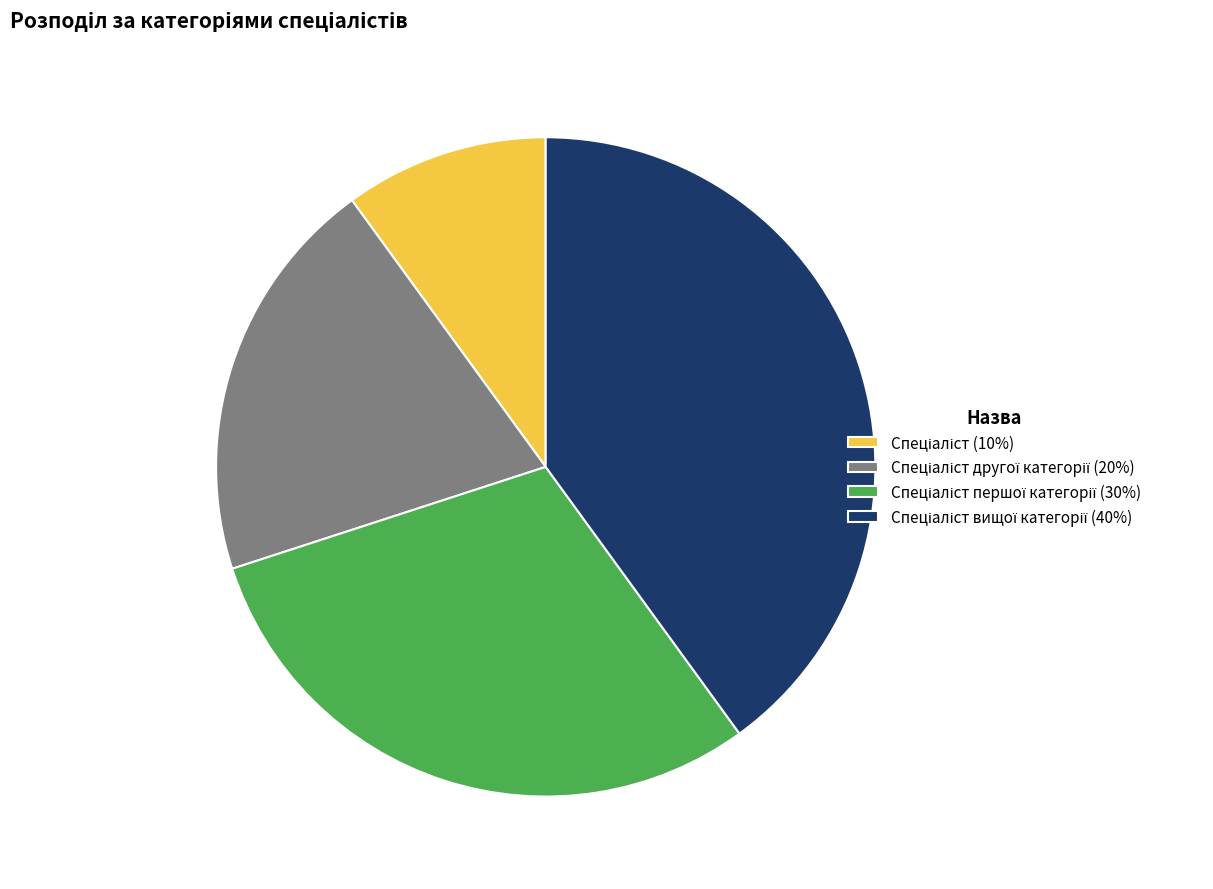

Is there a majority slice in this chart?

No